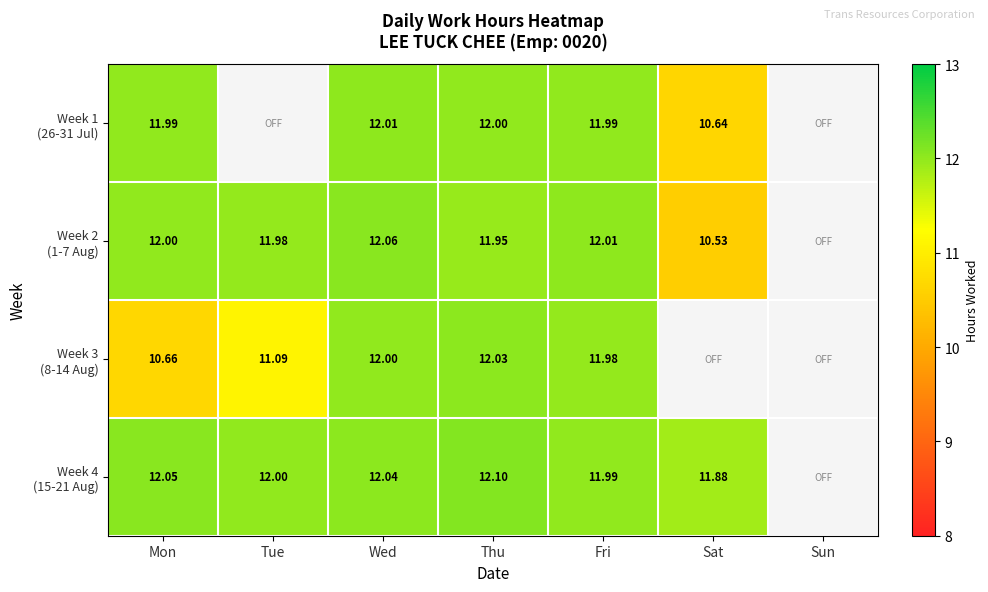

What is the greatest value displayed?

12.1